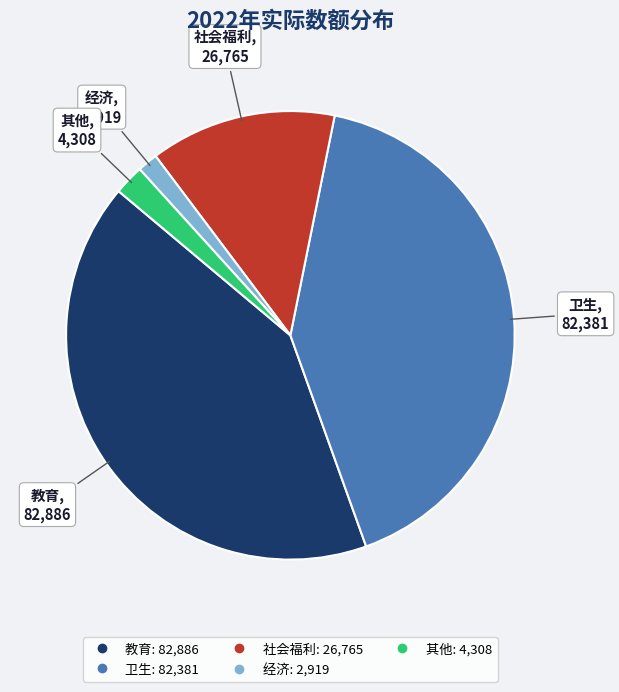

Is 社会福利 the majority of the pie?

No